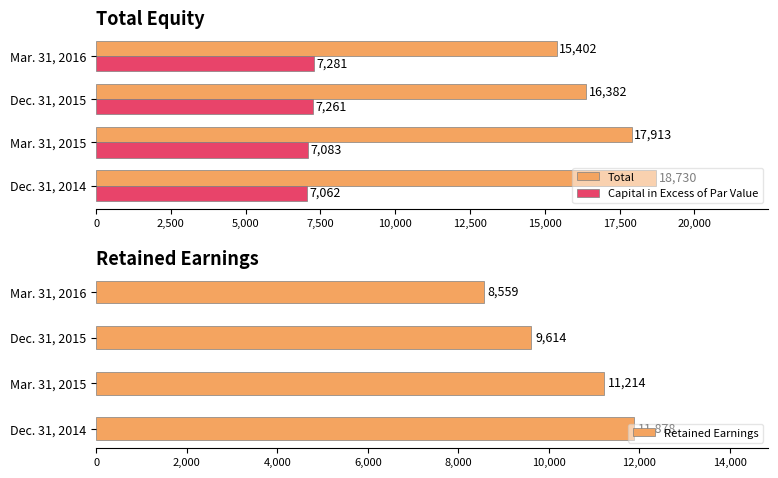

List the series in order of their peak value, highest first.

Total, Retained Earnings, Capital in Excess of Par Value